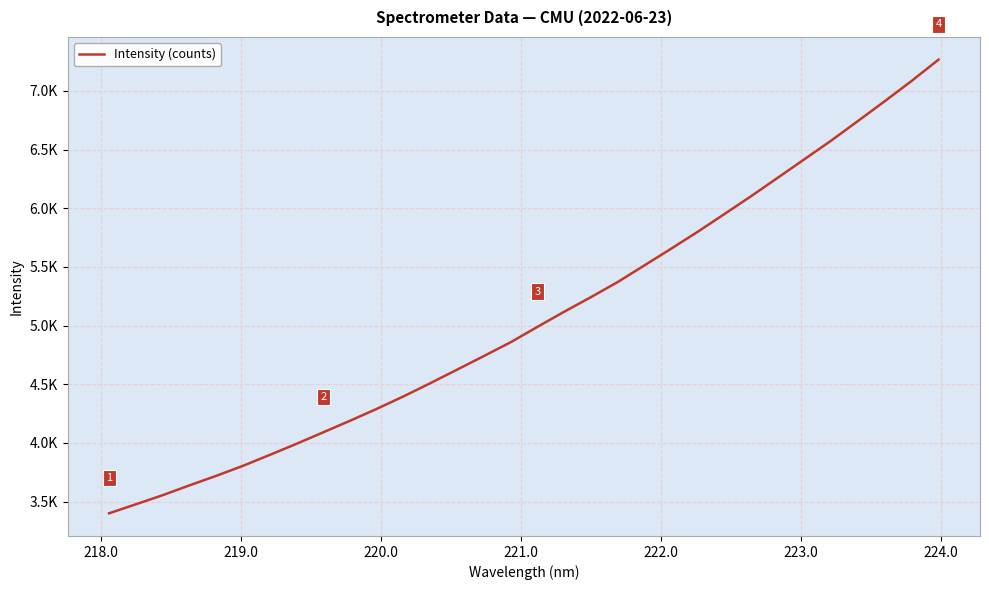

Does the chart display data point markers on the line(s)?

No